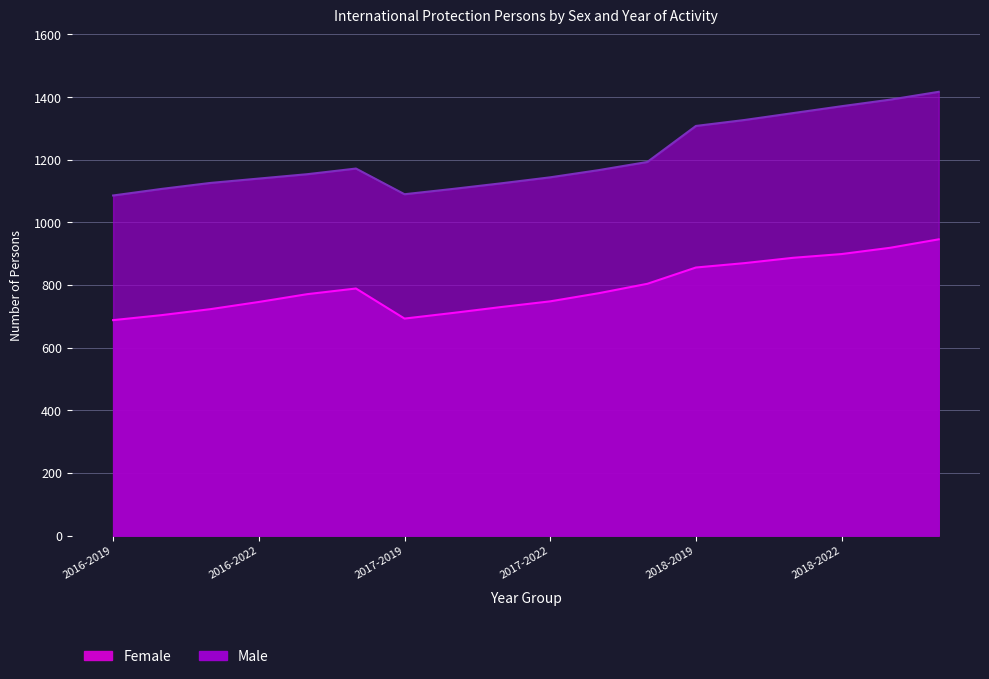

Reading left to right, what are all the values shown in this chart?

Male: 1086	1107	1126	1140	1154	1172	1090	1107	1125	1144	1167	1193	1308	1327	1349	1371	1392	1417
Female: 688	704	723	746	771	789	693	711	730	748	774	804	856	870	887	899	919	946